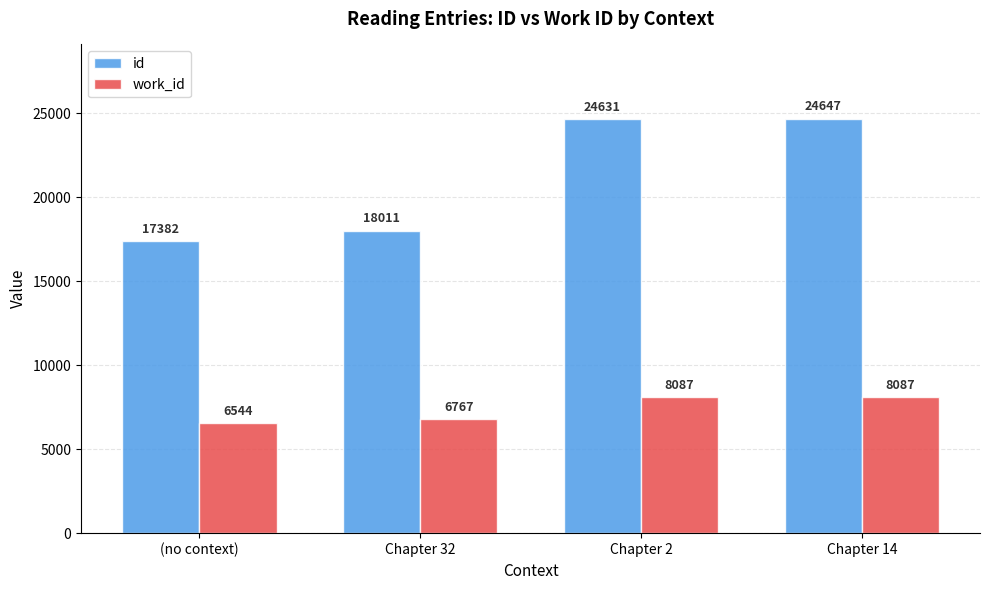

What is the difference between the id values at (no context) and Chapter 2?

7249